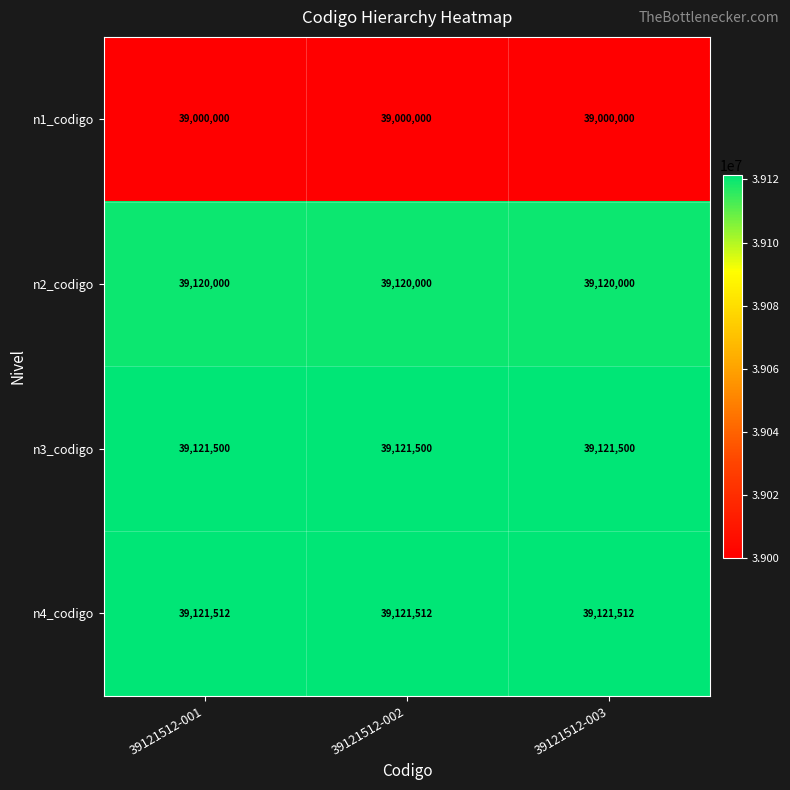

What is the total value across all series at 39121512-001?

156363012